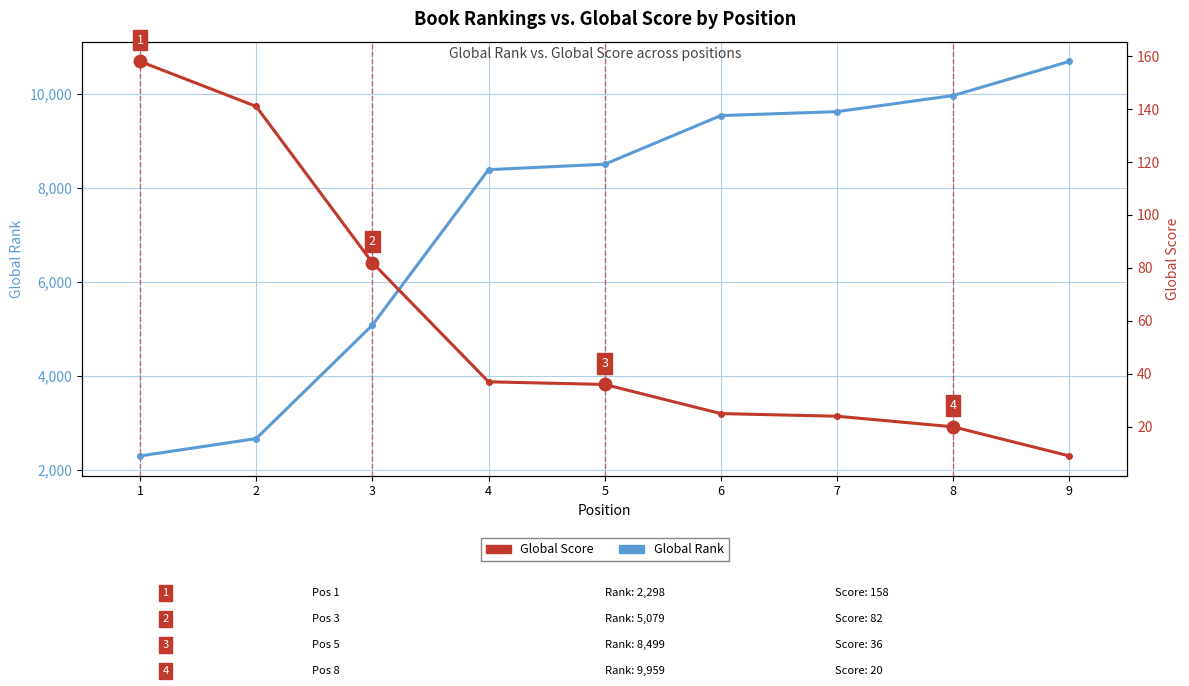

List the series in order of their overall mean, highest first.

Global Rank, Global Score